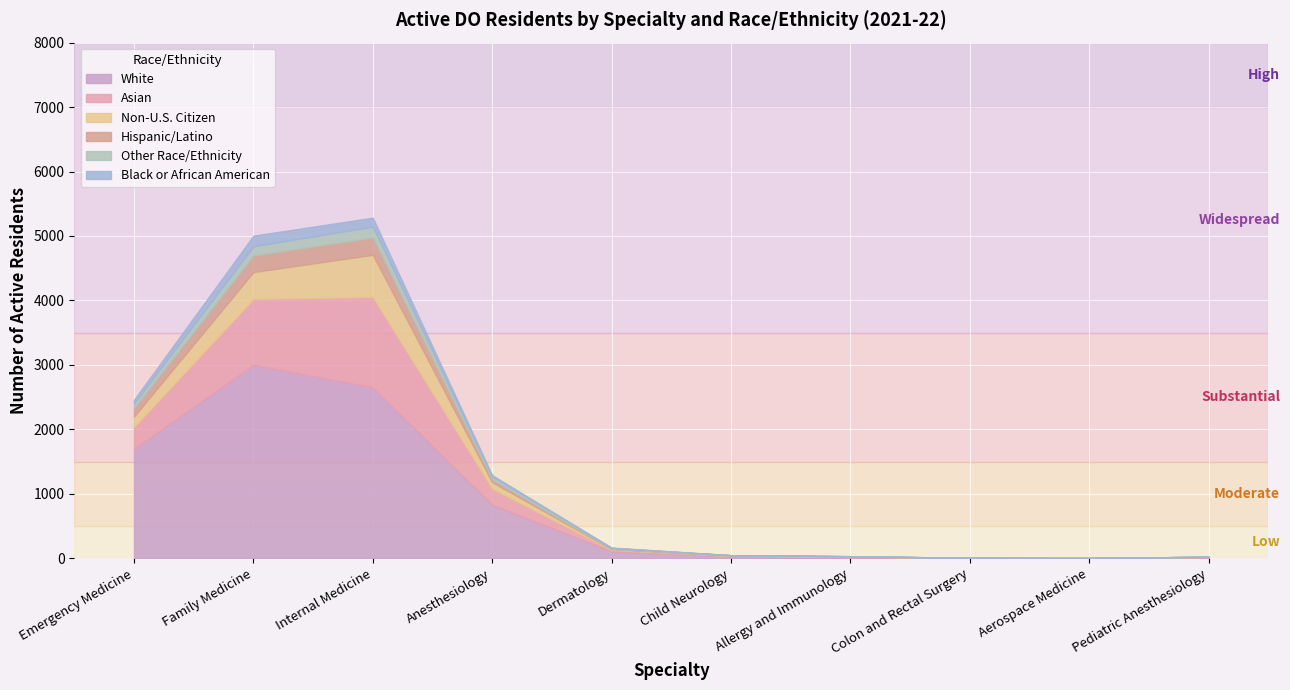

How many data points in Asian are less than 21?

5